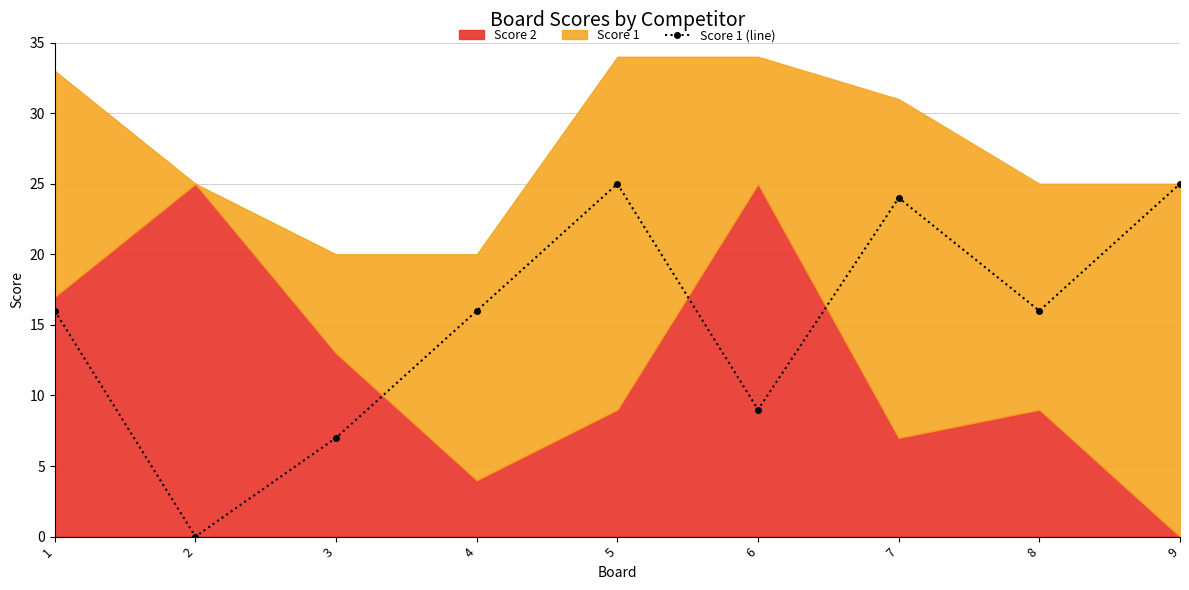

Where is Score 1 (line) nearest to the value 12?

6